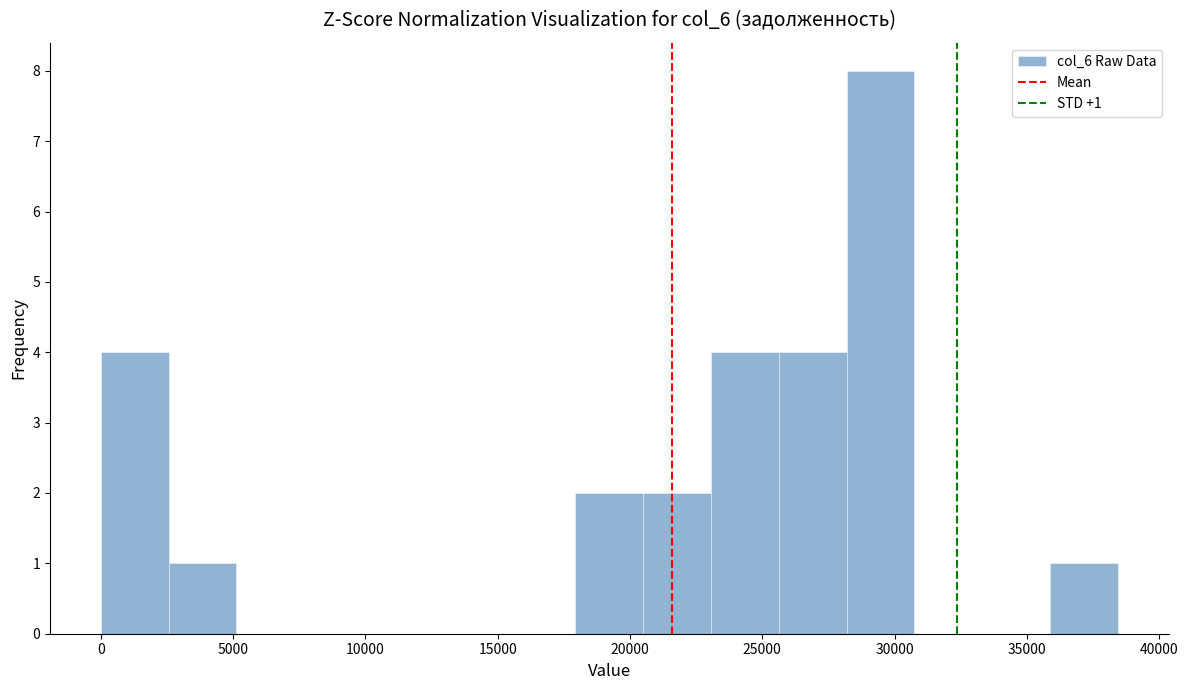

Over which range of the x-axis is the bar tallest?

28000 to 31000